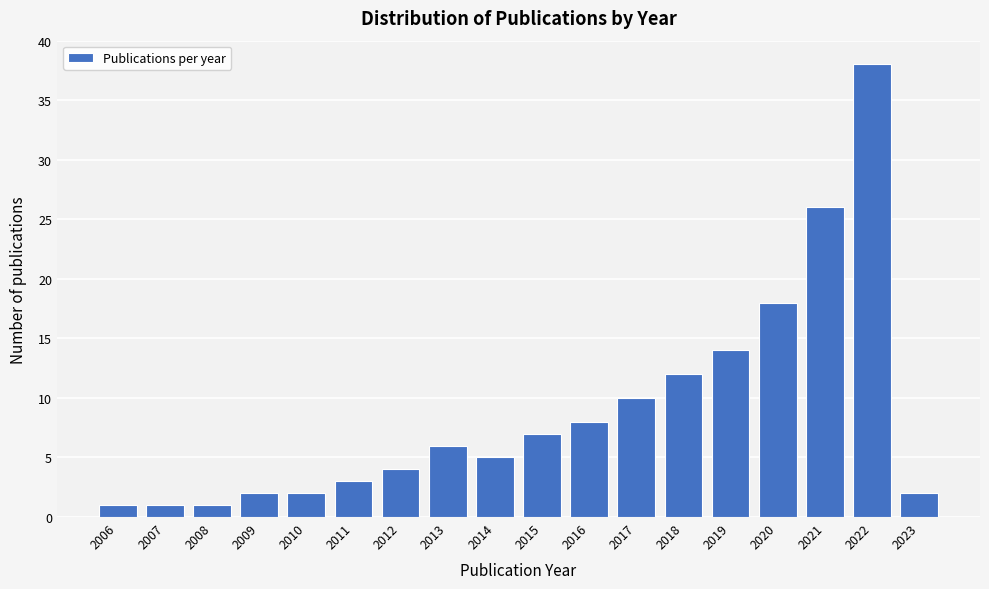

Reading right to left, list all the values displayed in this chart.

2	38	26	18	14	12	10	8	7	5	6	4	3	2	2	1	1	1